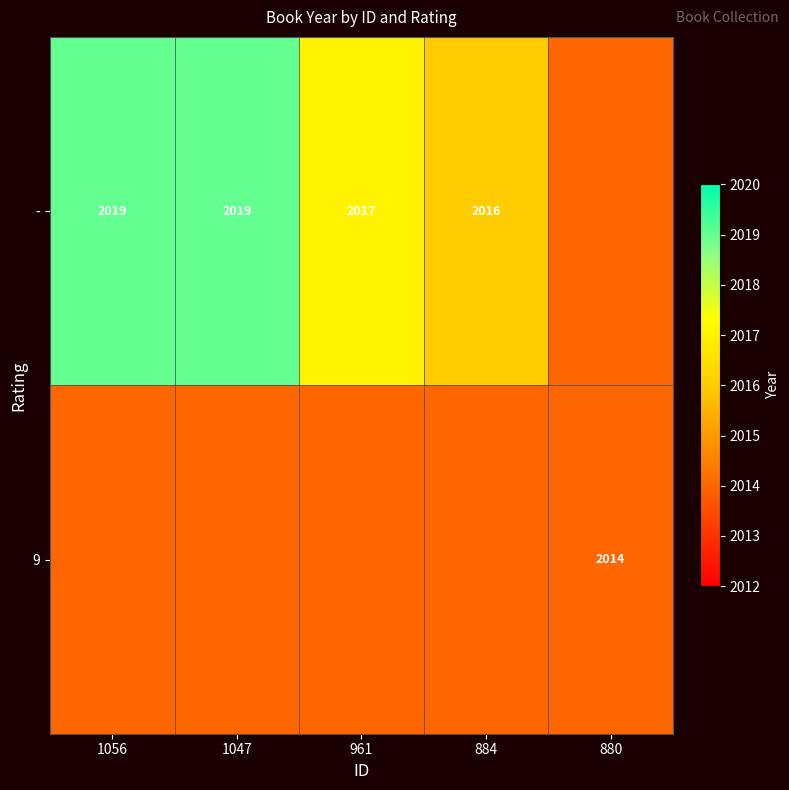

True or false: 9 has a value of 3172 at 880.

False